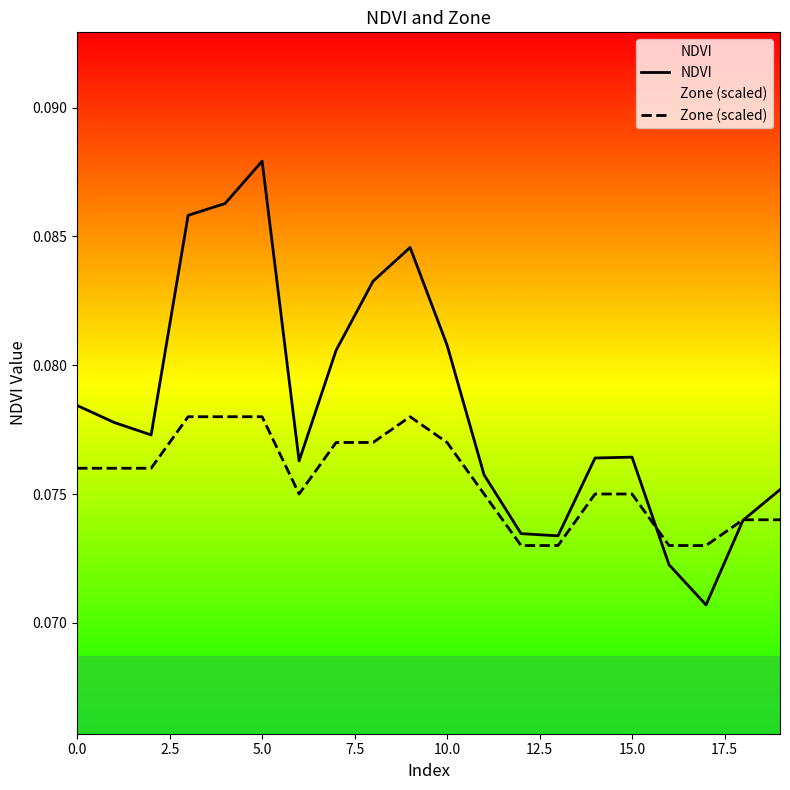

Is it true that Zone (scaled) equals 0.0 at 0.0?

False